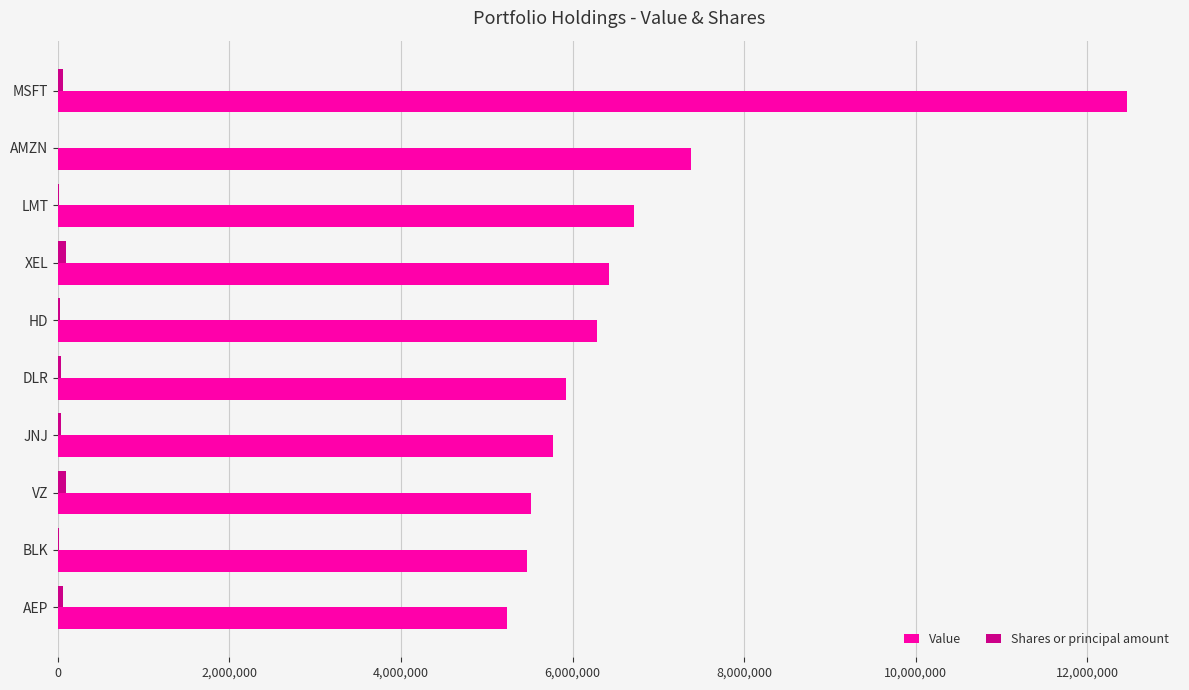

Which label corresponds to the largest value in the chart?

MSFT